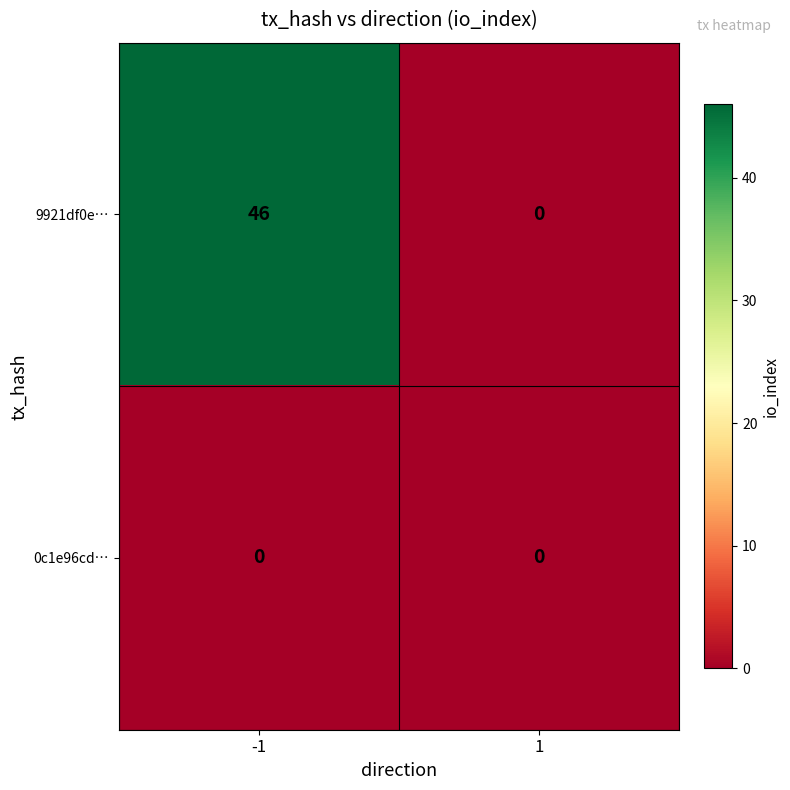

True or false: 9921df0e… has a value of -20 at 1.

False